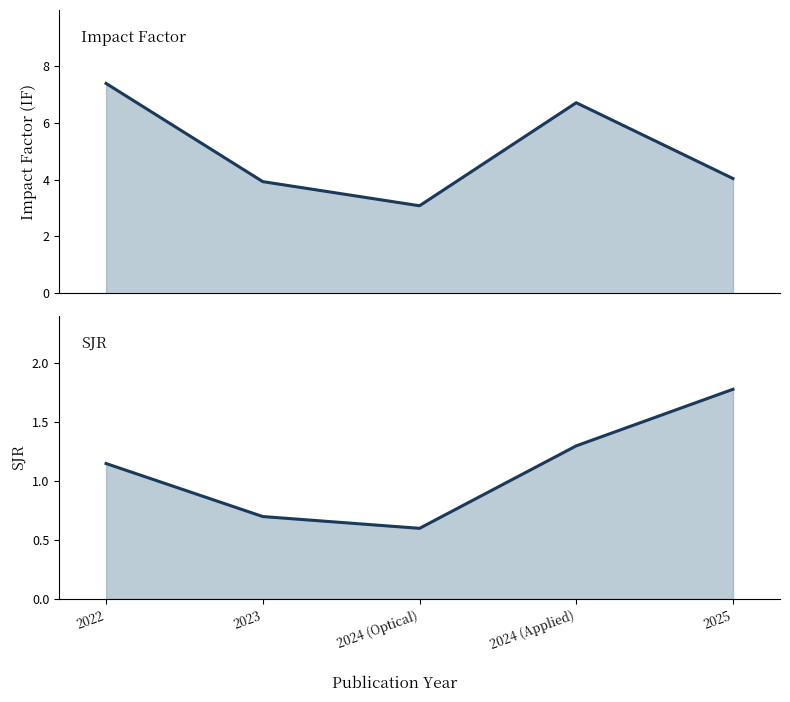

What is the maximum value for SJR?

1.8